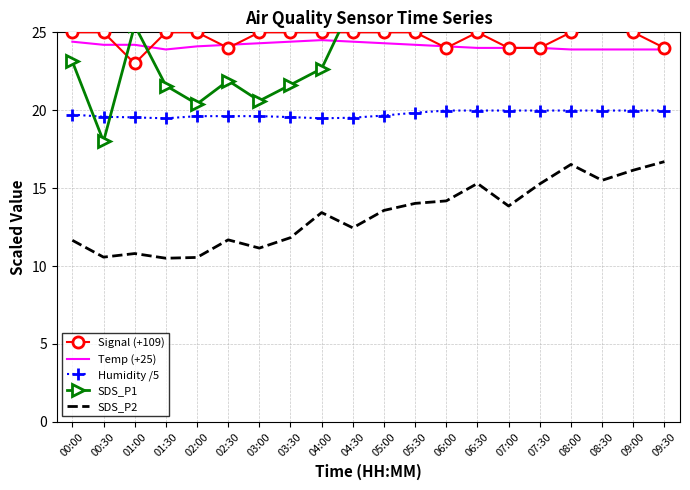

What is the lowest value of the Humidity /5 series?

19.5